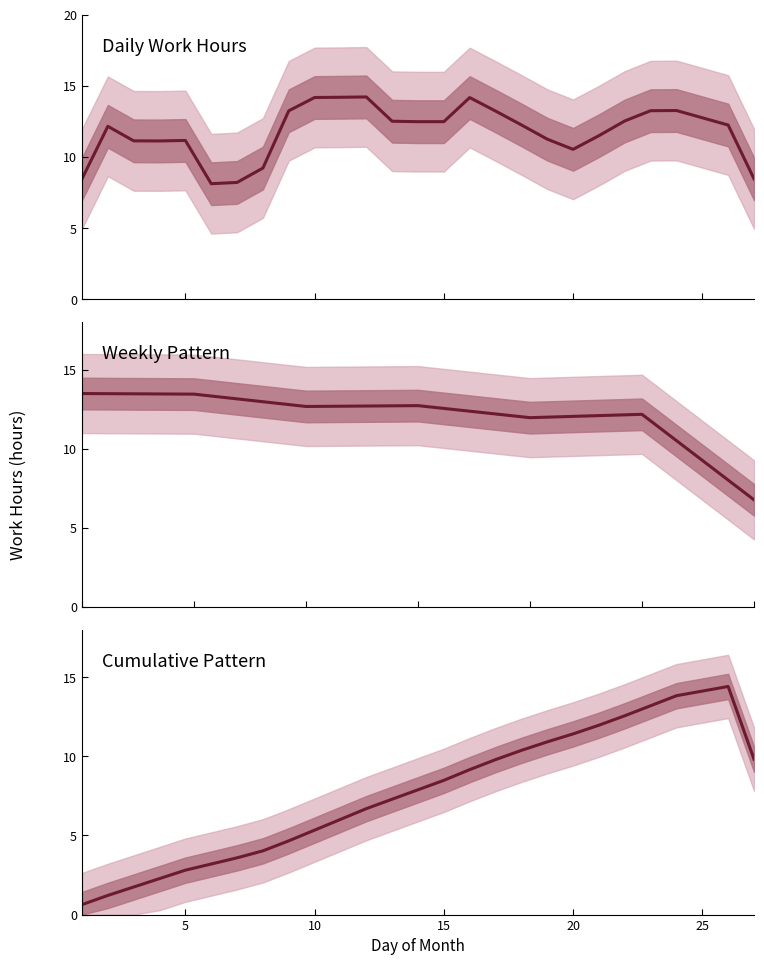

Read the value at 16.

14.2